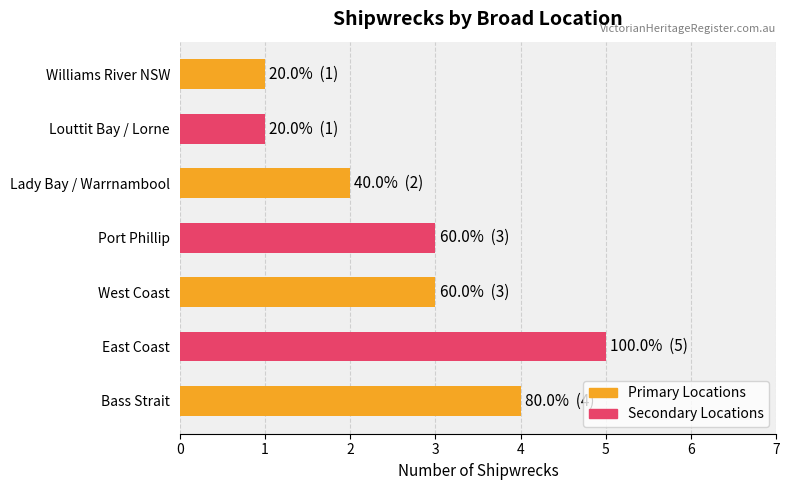

Are the bars horizontal?

Yes